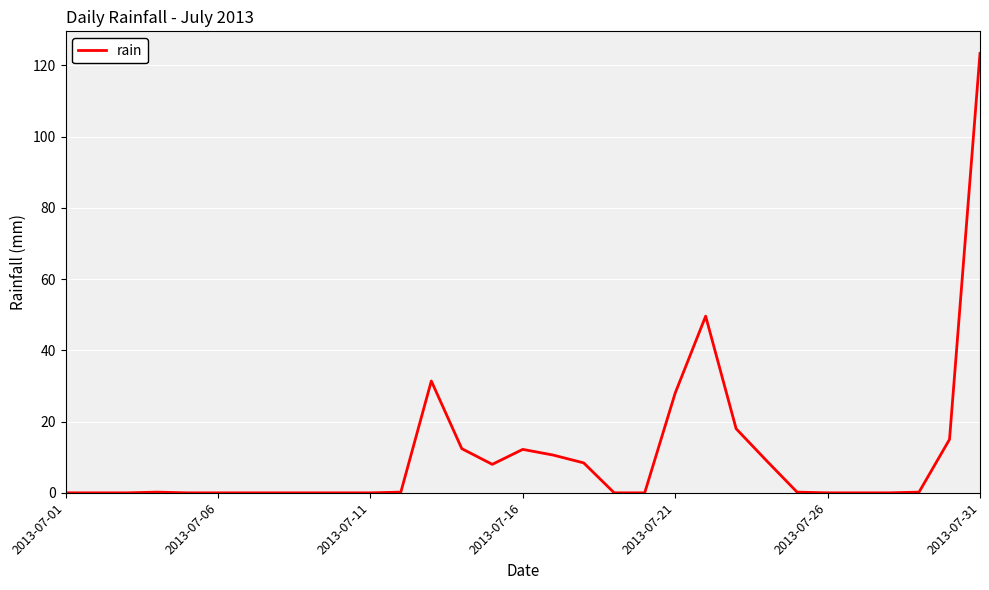

What is the average value?

10.5